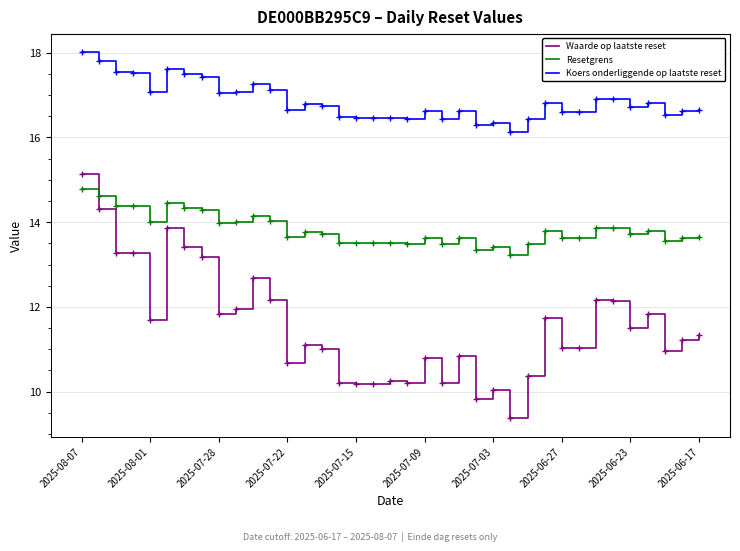

What is the greatest value displayed?

18.0